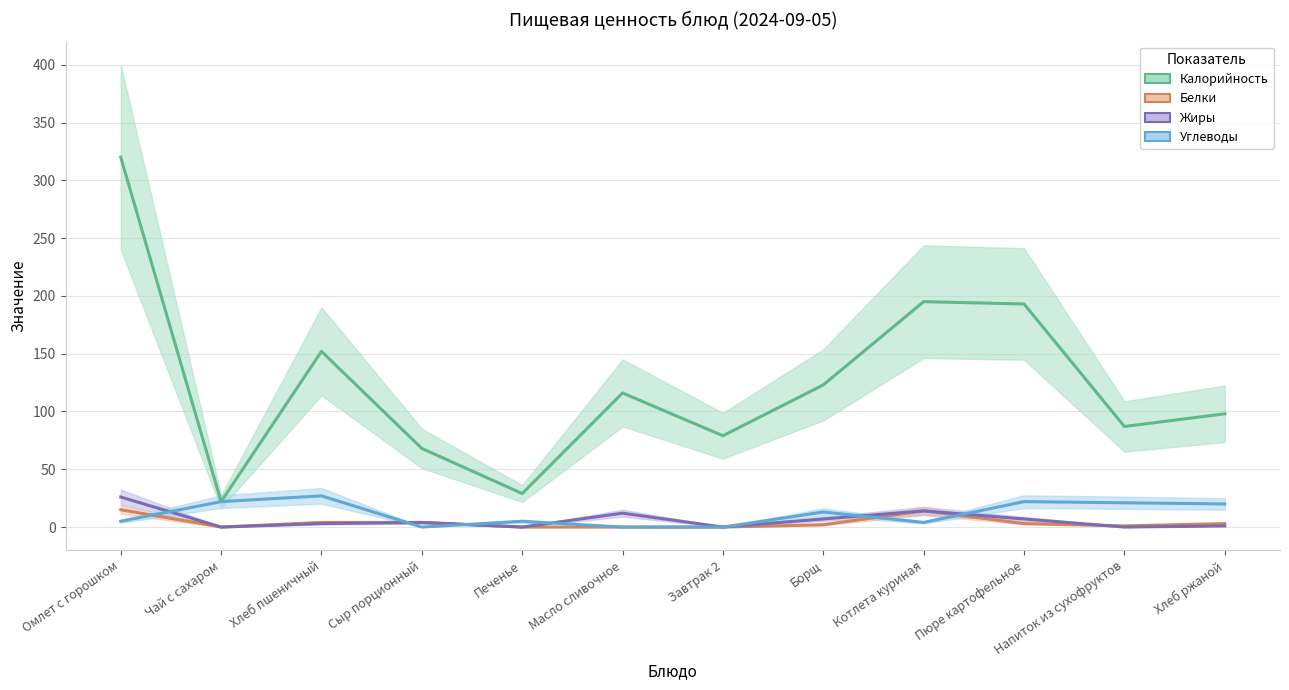

How many categories are shown in the chart?

12